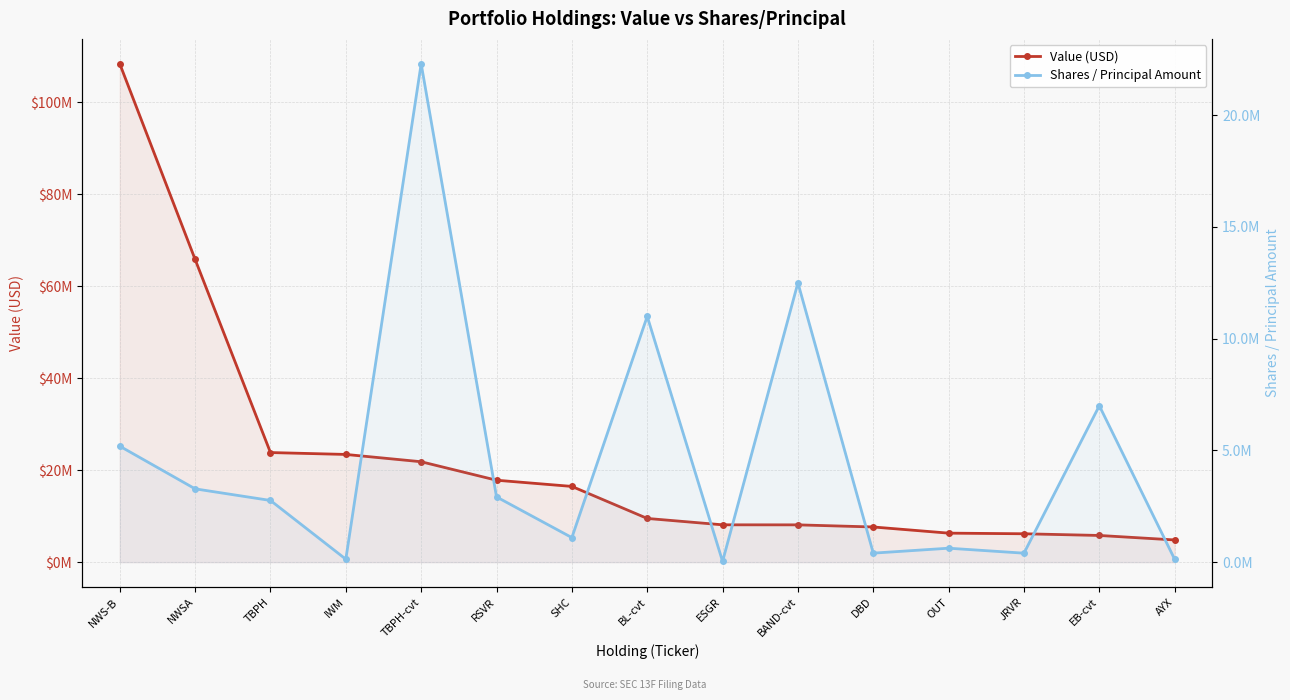

The value of Value (USD) at ESGR is 11313249. True or false?

False